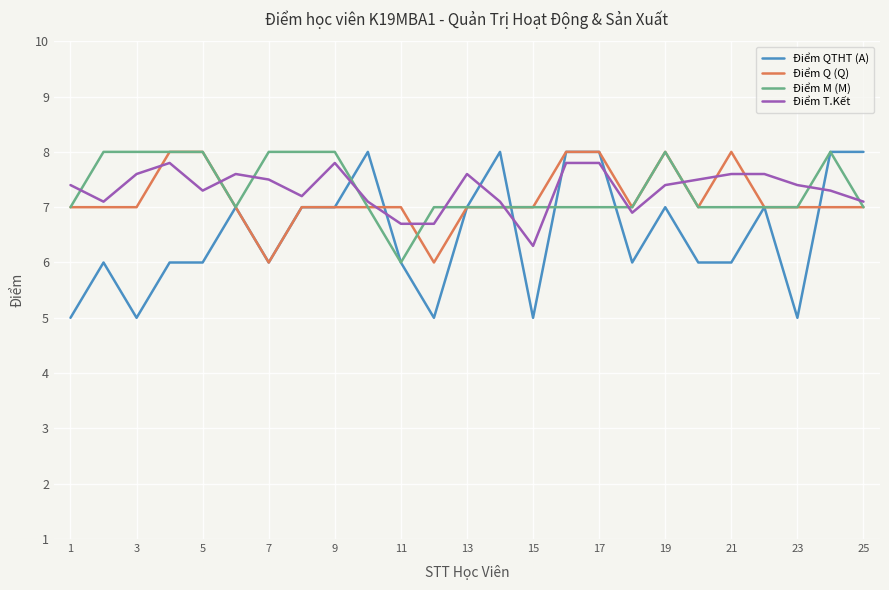

What is the maximum value for Điểm QTHT (A)?

8.0